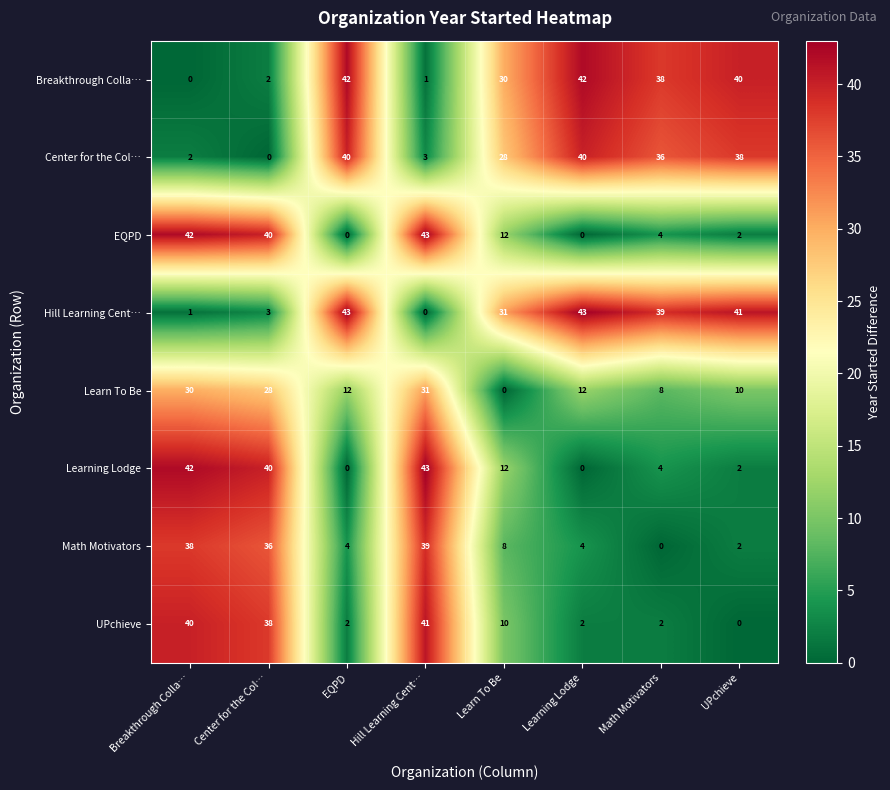

At which label does UPchieve reach its minimum?

UPchieve